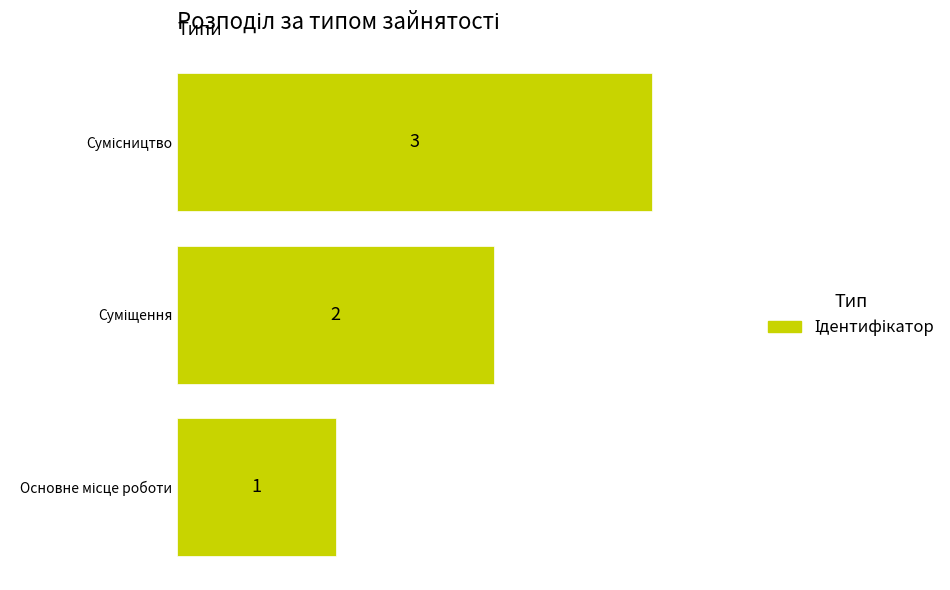

What is the maximum value shown in the chart?

3